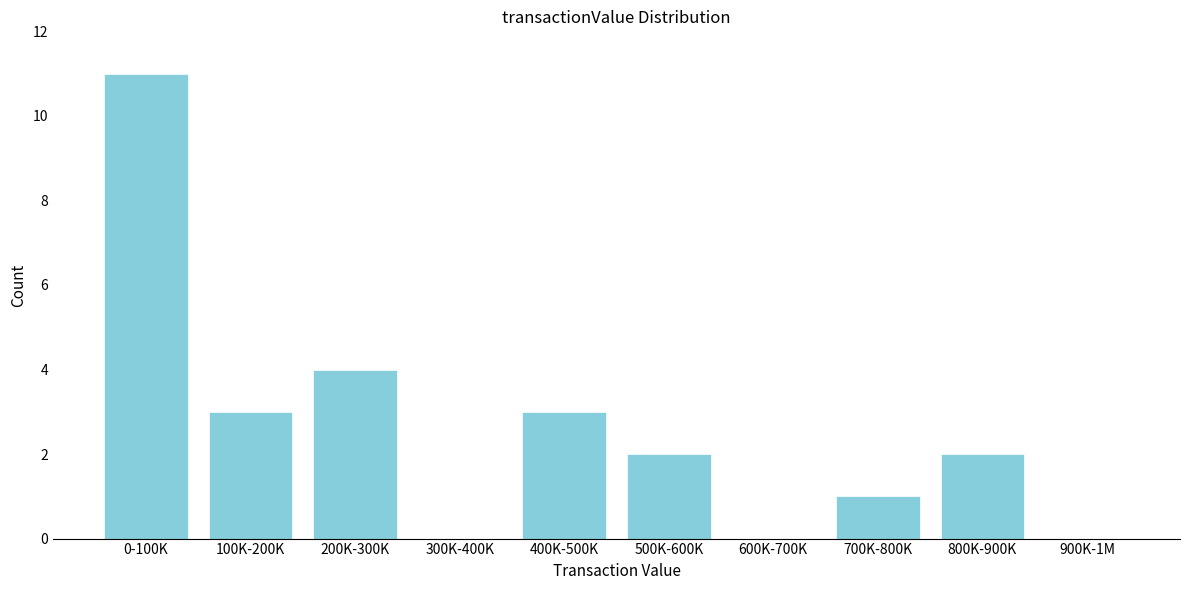

Reading left to right, what are all the values shown in this chart?

0-100K=11	100K-200K=3	200K-300K=4	300K-400K=0	400K-500K=3	500K-600K=2	600K-700K=0	700K-800K=1	800K-900K=2	900K-1M=0